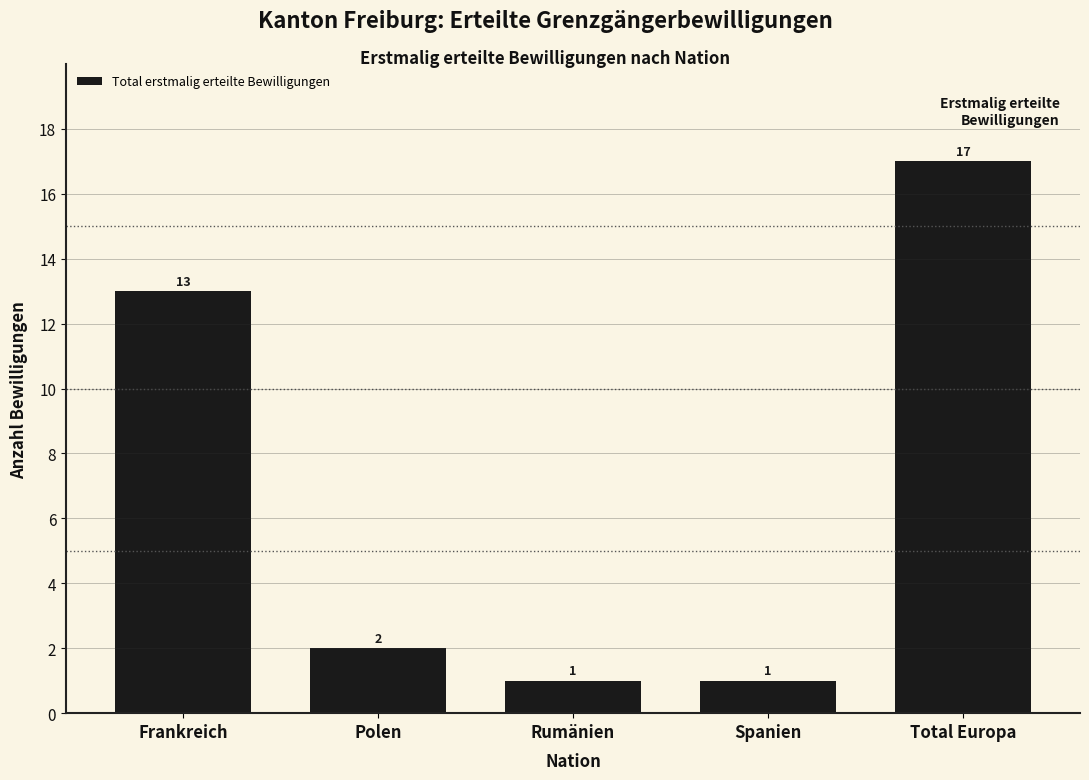

Reading left to right, extract all data points from this chart.

13	2	1	1	17